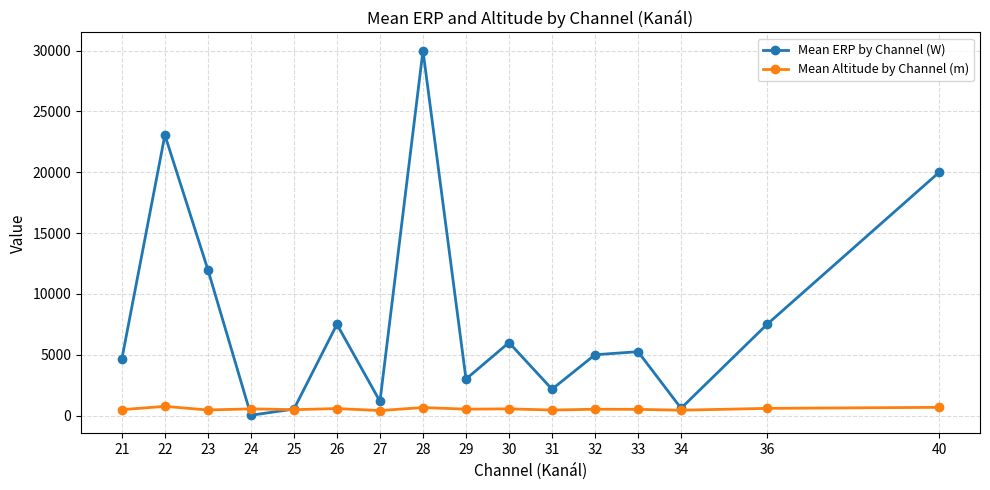

Rank the series at 30 from highest to lowest value.

Mean ERP by Channel (W), Mean Altitude by Channel (m)